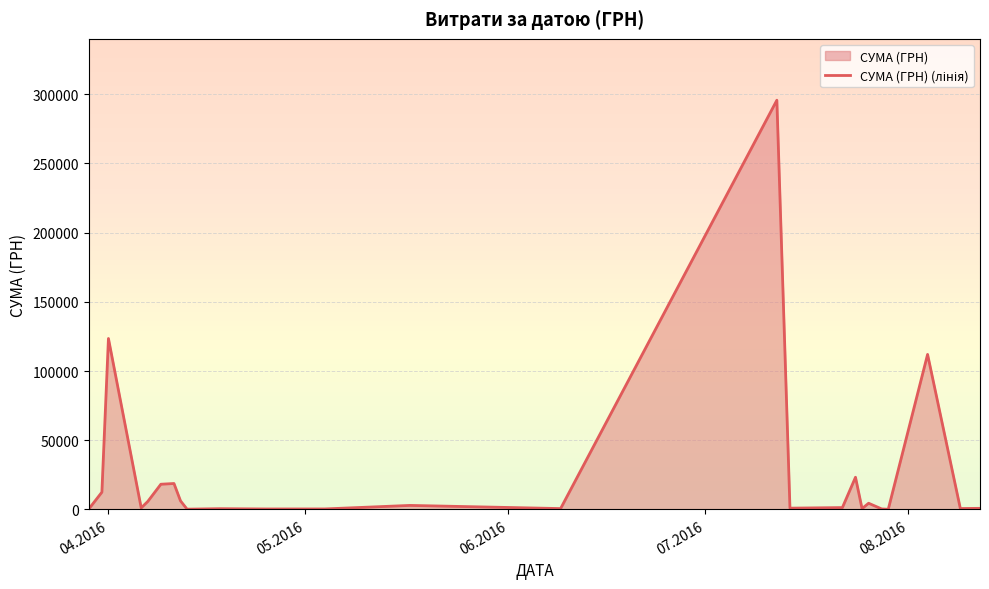

What is the average value?

25239.1